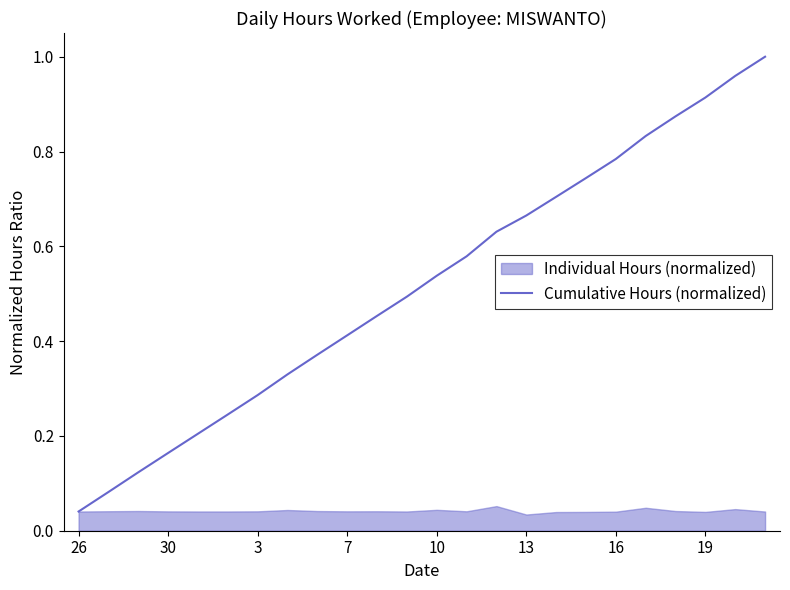

Where is Cumulative Hours (normalized) nearest to the value 0?

26